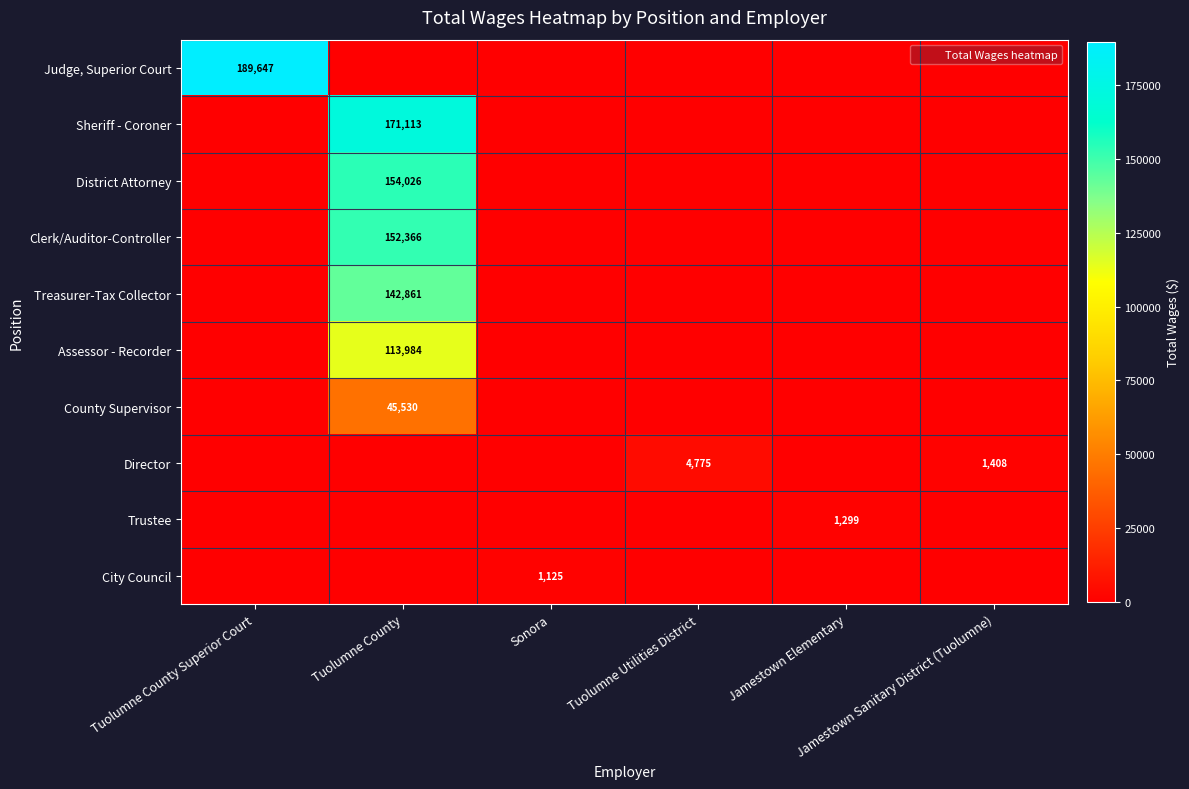

What value does the Director series have at Jamestown Sanitary District (Tuolumne)?

1408.0